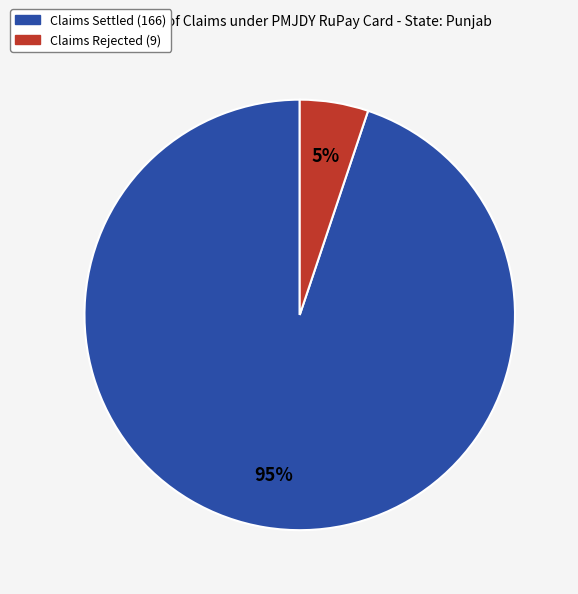

Is there any slice that represents more than half of the pie?

Yes